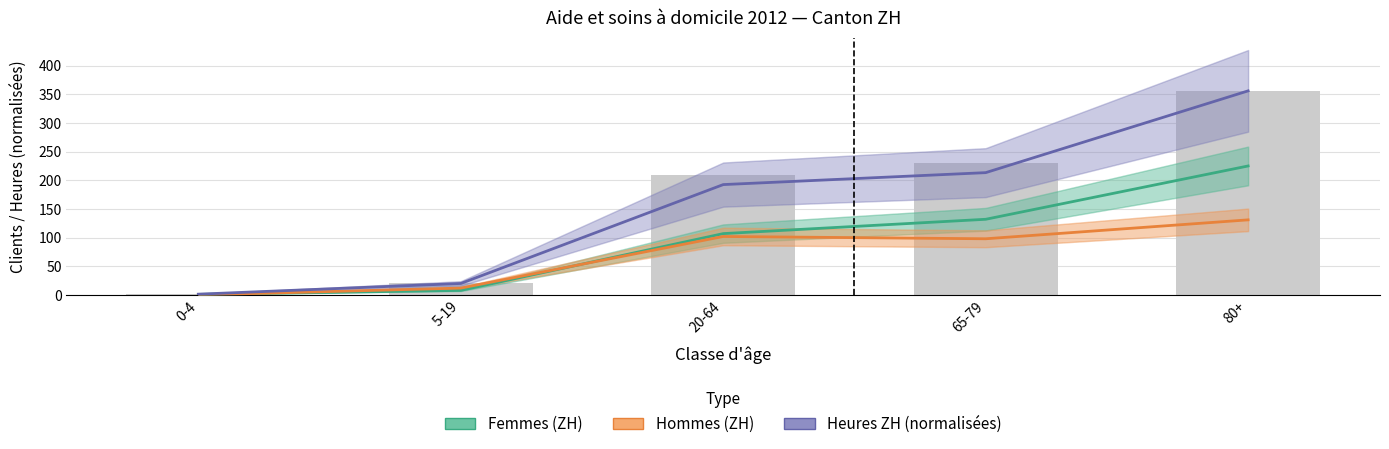

List the series in order of their overall mean, lowest first.

Hommes (ZH), Femmes (ZH), Heures ZH (normalisées)